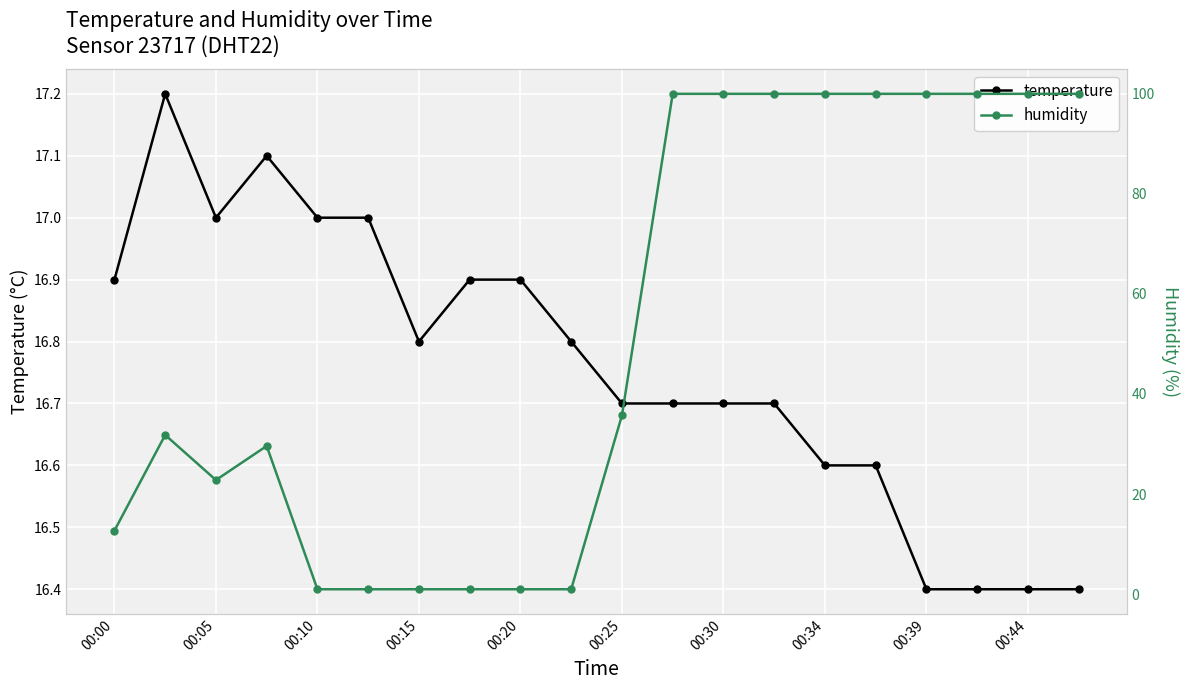

The value of temperature at 00:20 is 16.9. True or false?

True